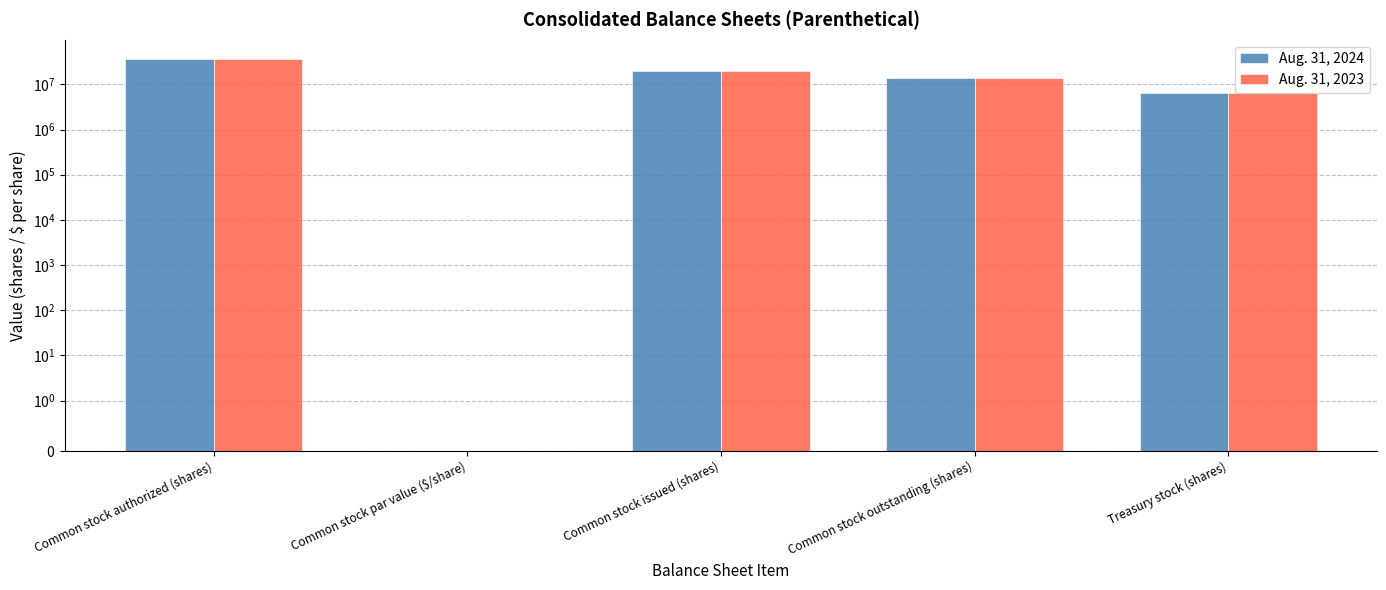

Reading right to left, what are all the values shown in this chart?

Aug. 31, 2024: Treasury stock (shares)=6376631.0	Common stock outstanding (shares)=13548581.0	Common stock issued (shares)=19925212.0	Common stock par value ($/share)=0.0	Common stock authorized (shares)=36000000.0
Aug. 31, 2023: Treasury stock (shares)=6342381.0	Common stock outstanding (shares)=13563434.0	Common stock issued (shares)=19905815.0	Common stock par value ($/share)=0.0	Common stock authorized (shares)=36000000.0